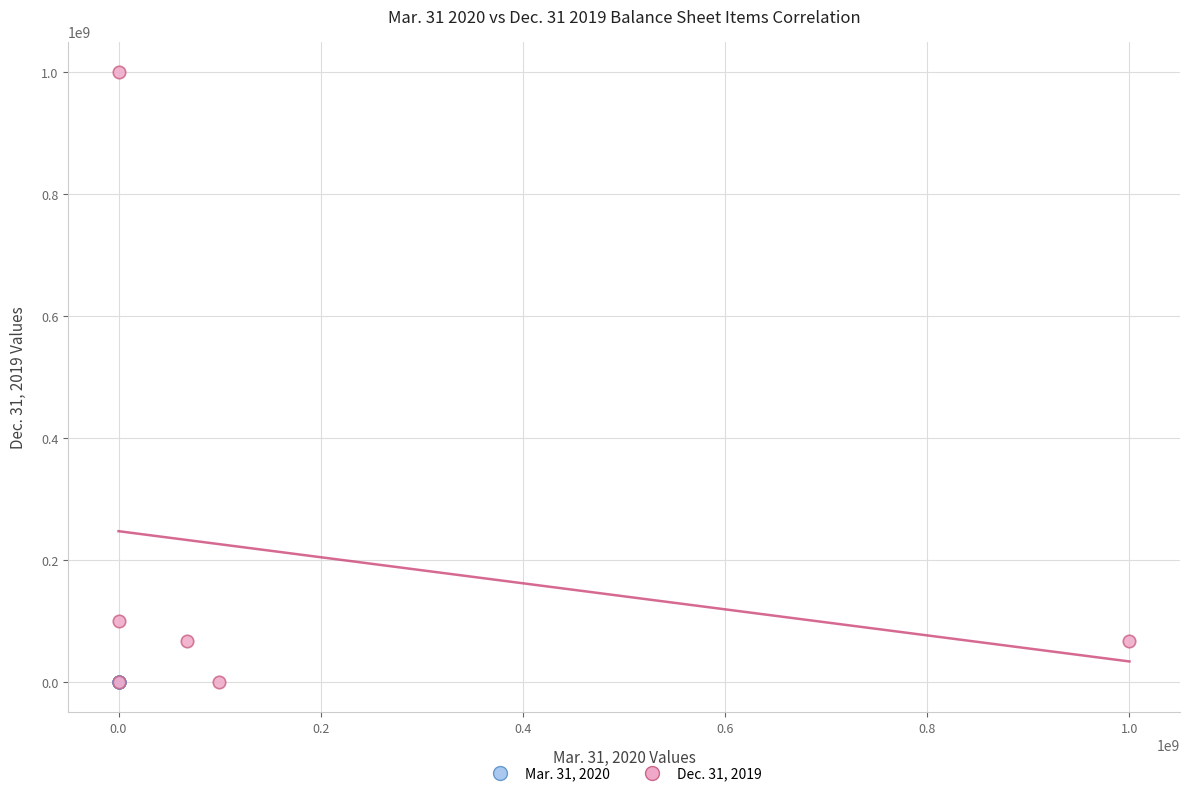

Which series has the widest spread of Y values?

Dec. 31, 2019